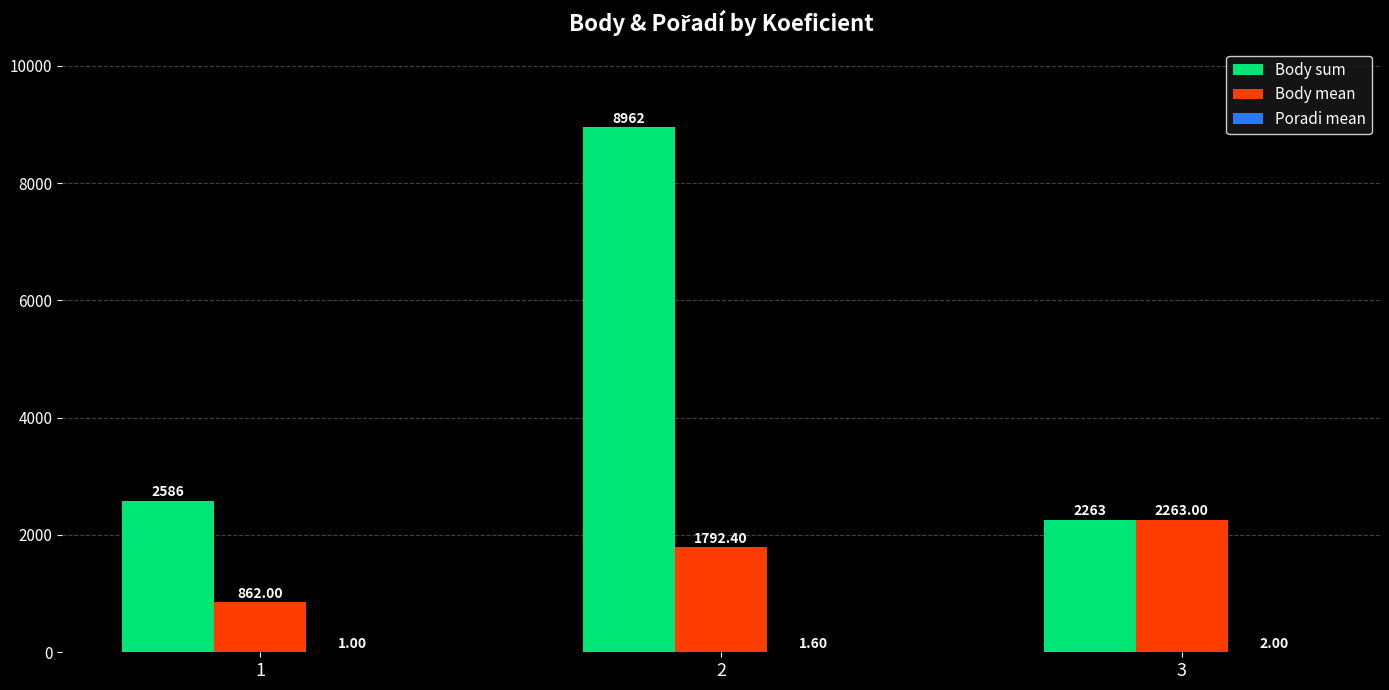

Count the Body mean values in the range 862 to 2263.

3